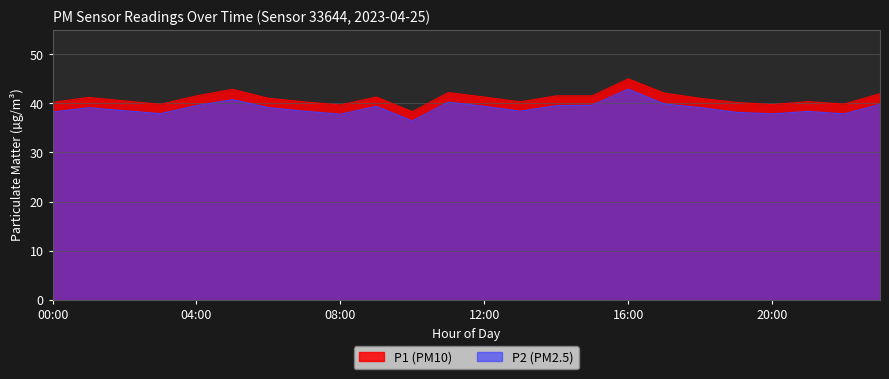

What is the maximum value for P2?

42.9